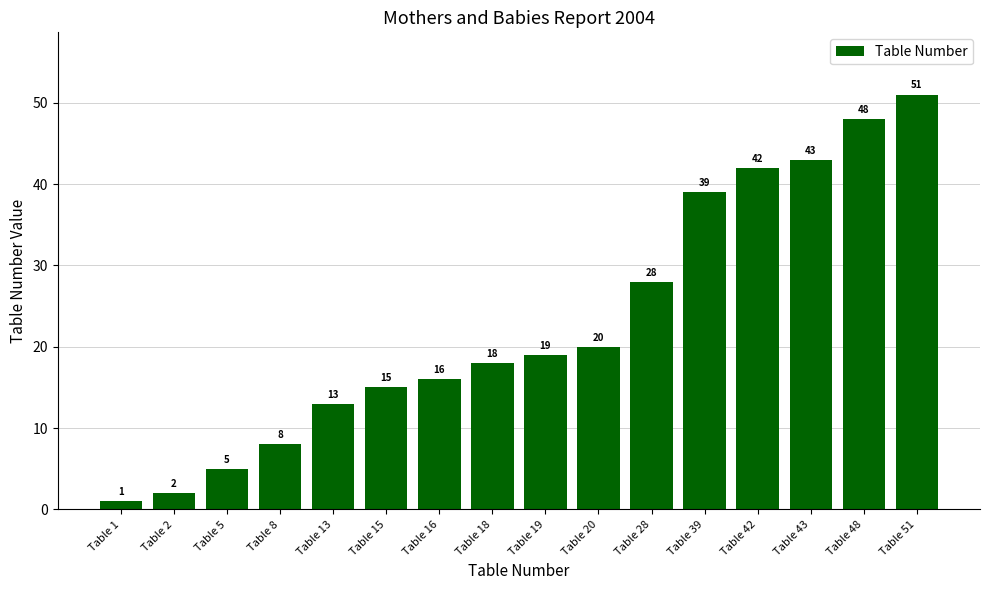

What is the sum of all values?

368